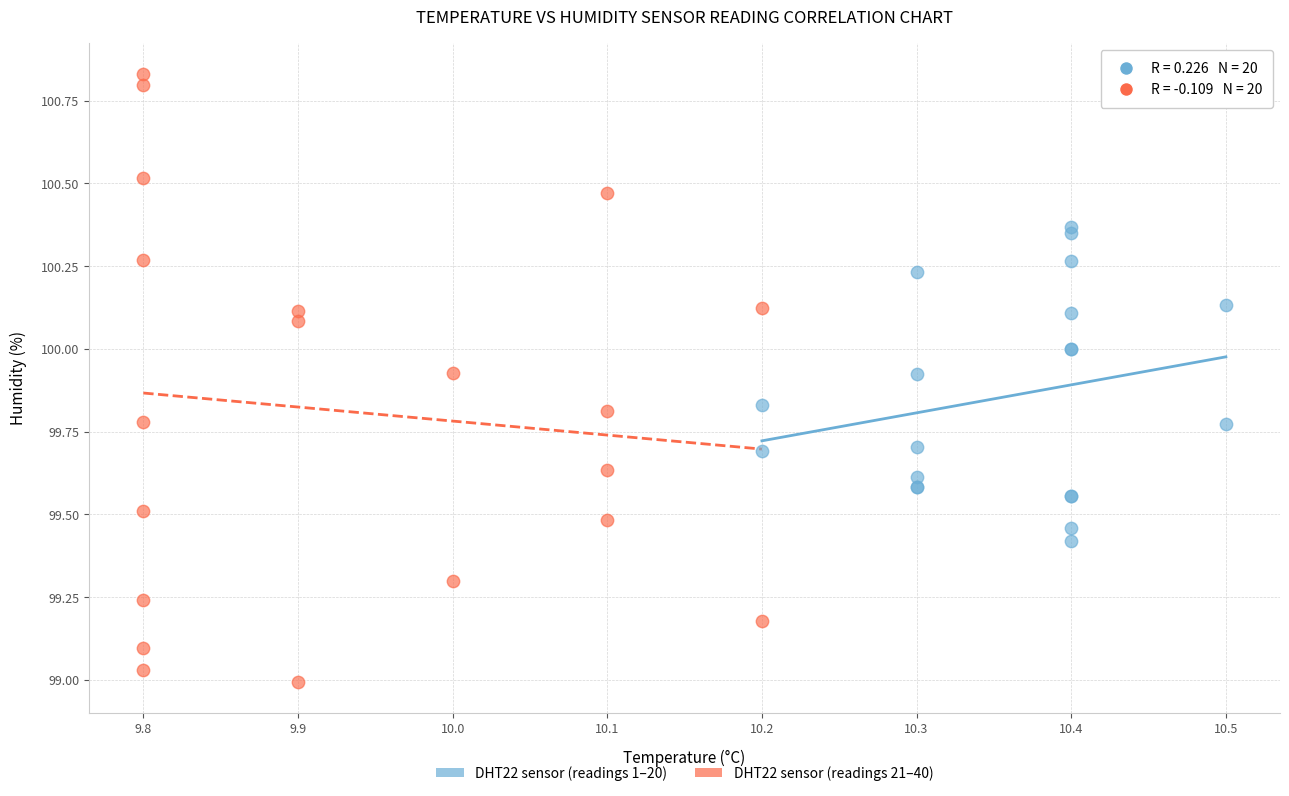

What are all the series names shown in the legend?

DHT22 sensor (readings 1–20), DHT22 sensor (readings 21–40)